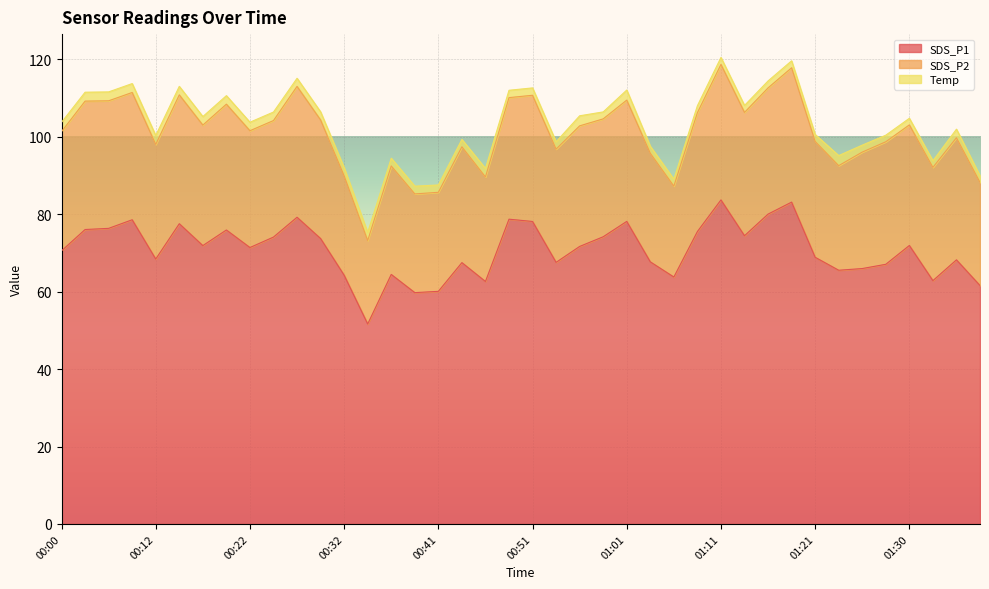

What is the value of the Temp point at the 7th from the left?

2.2